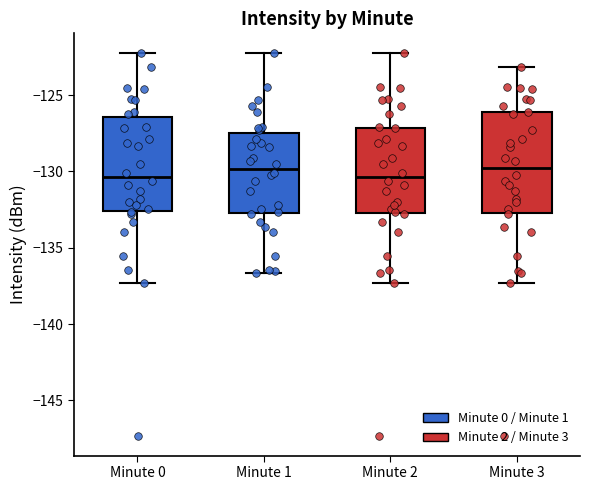

Reading left to right, read every box against the y-axis: the position of its median line, the range the box covers, and the ends of its whiskers. The values are not printed on the chart, so give them approximately, as read against the axis.

Minute 0: median -130.5, box -132.5 to -126.5, whiskers -137.5 to -122.0
Minute 1: median -130.0, box -132.5 to -127.5, whiskers -136.5 to -122.0
Minute 2: median -130.5, box -132.5 to -127.0, whiskers -137.5 to -122.0
Minute 3: median -130.0, box -132.5 to -126.0, whiskers -137.5 to -123.0